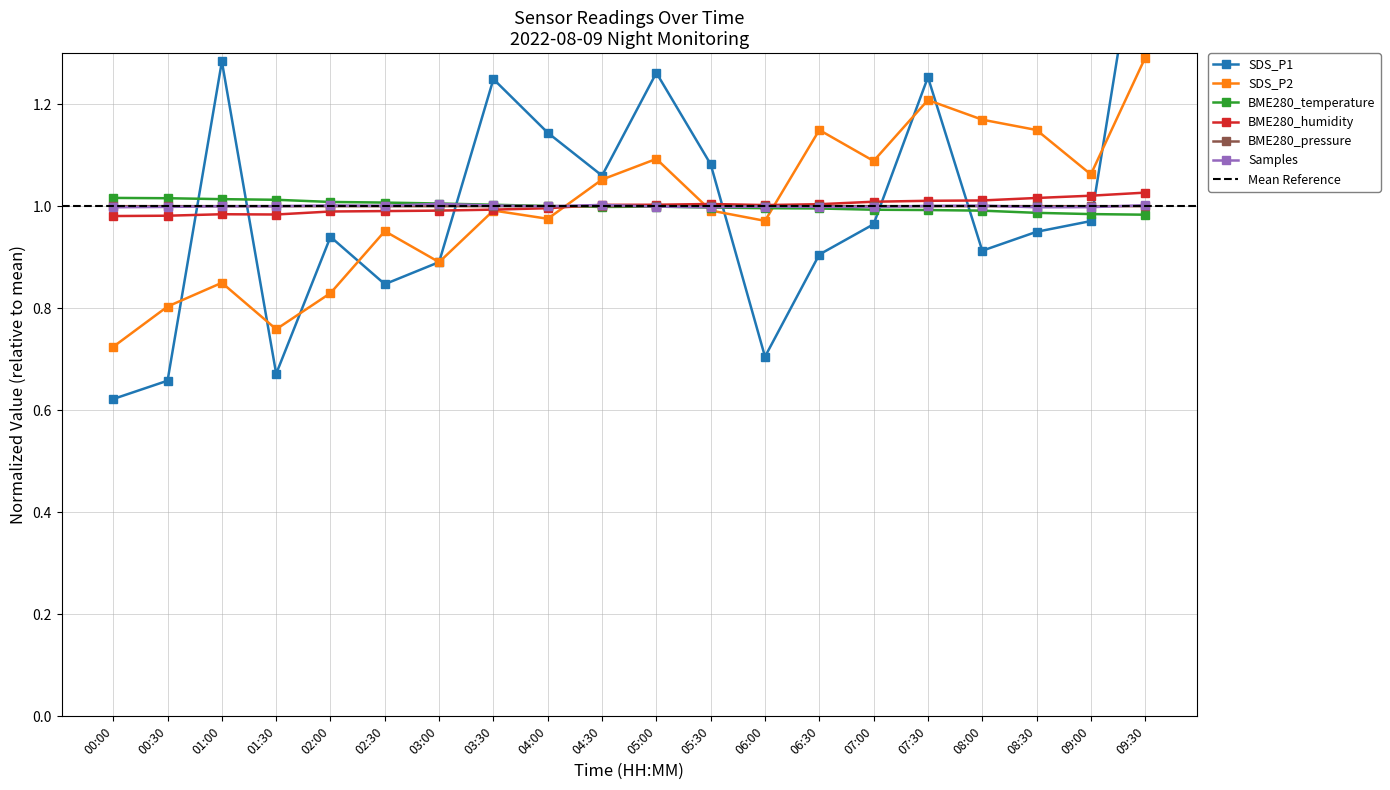

What is the sum of the BME280_humidity values at 06:30 and 05:30?

2.0